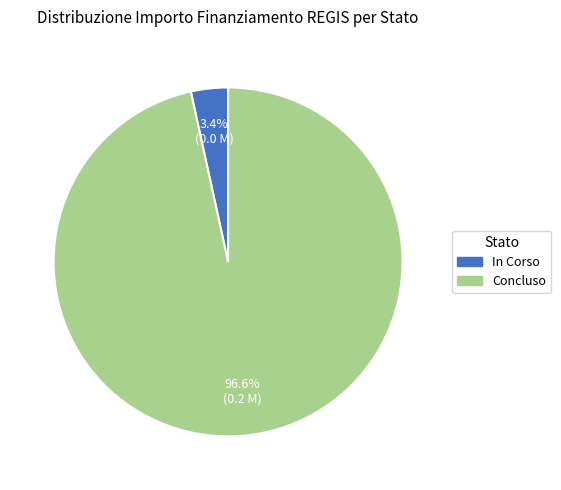

What percentage do Concluso and In Corso together represent?

100.0%